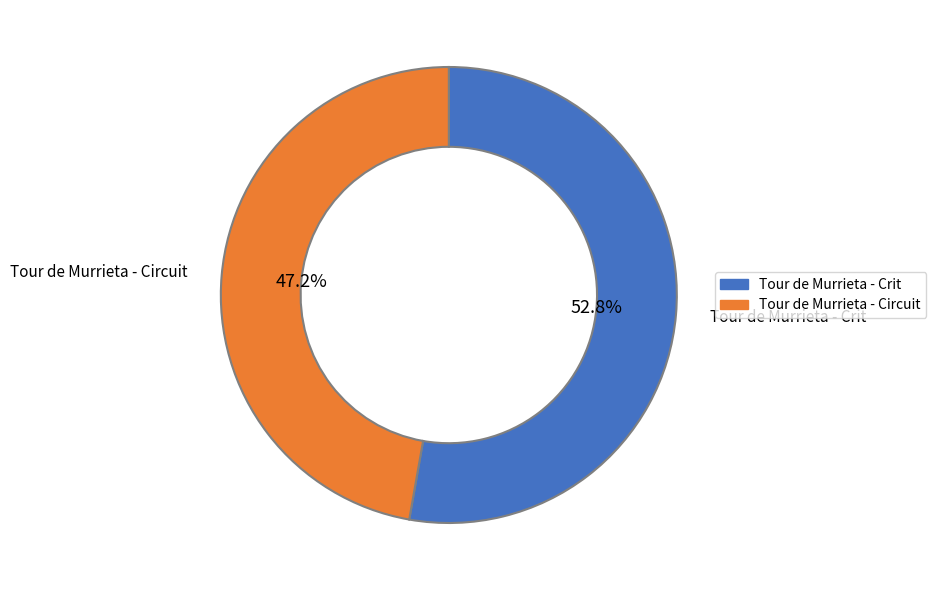

Which has a higher value, Tour de Murrieta - Circuit or Tour de Murrieta - Crit?

Tour de Murrieta - Crit